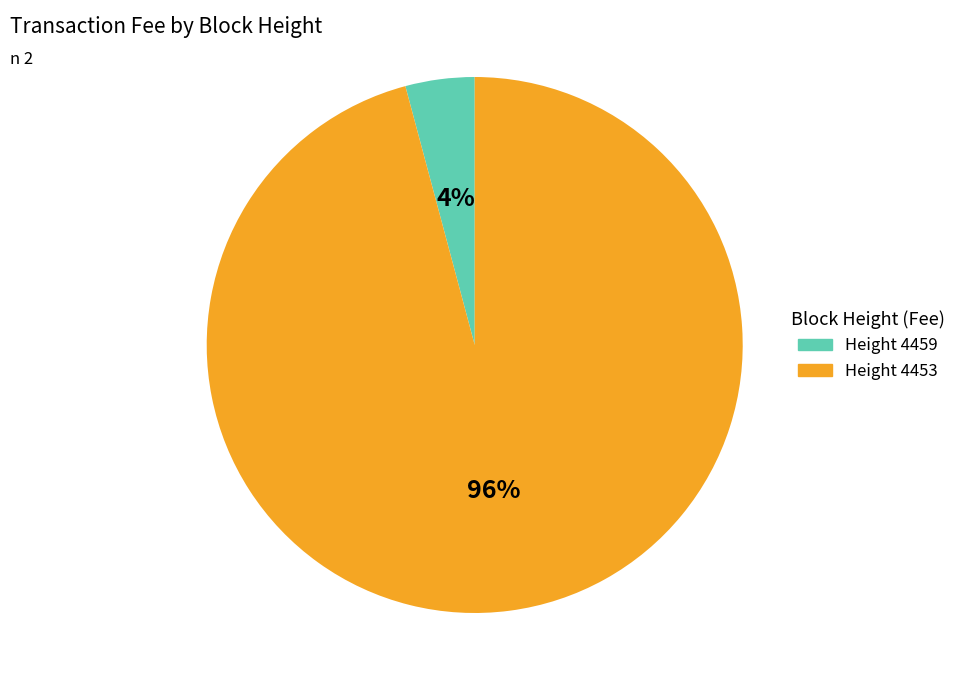

To the nearest percent, what is the average slice percentage?

50%